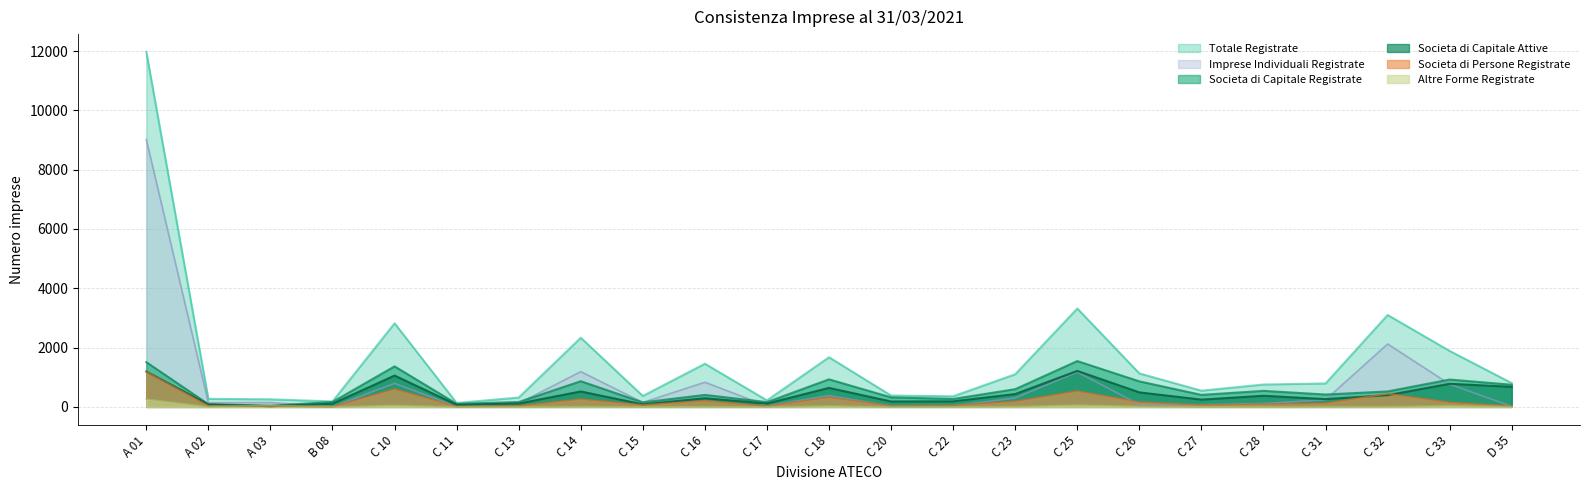

Where is Totale Registrate nearest to the value 6051?

C 25